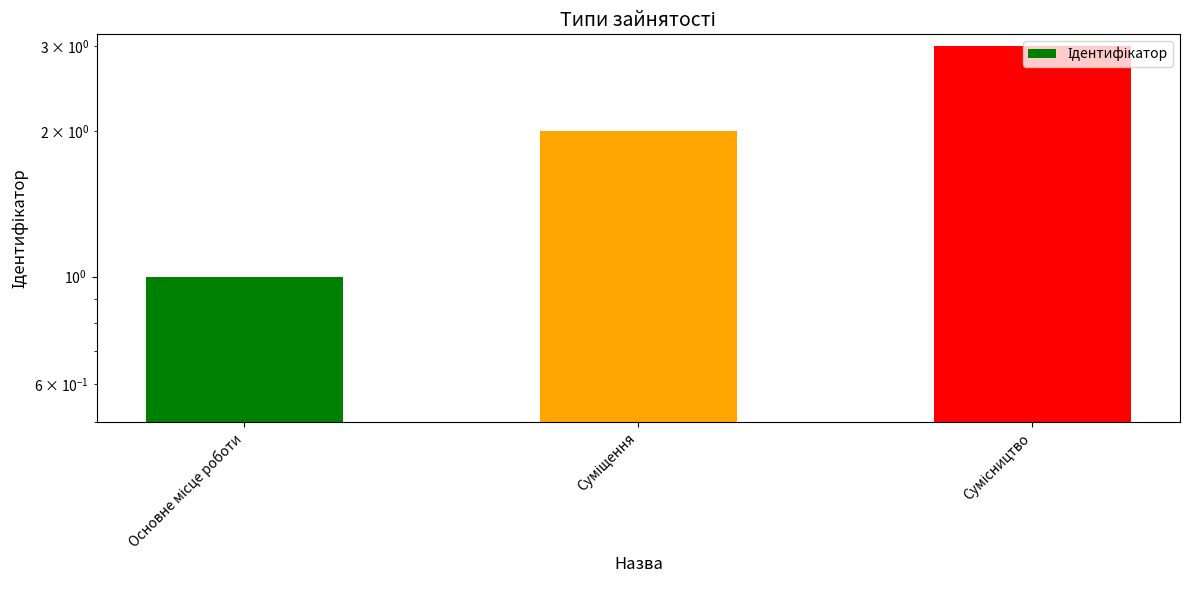

How many values are between 1 and 3?

3